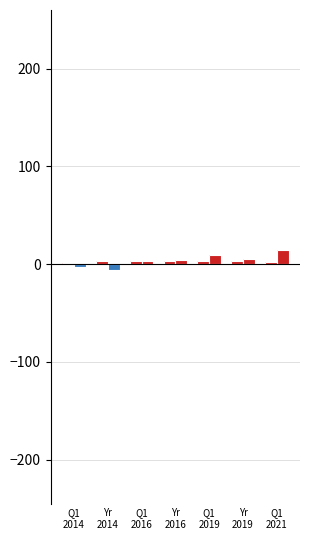

Which category has the highest value across all series?

Yr
2016